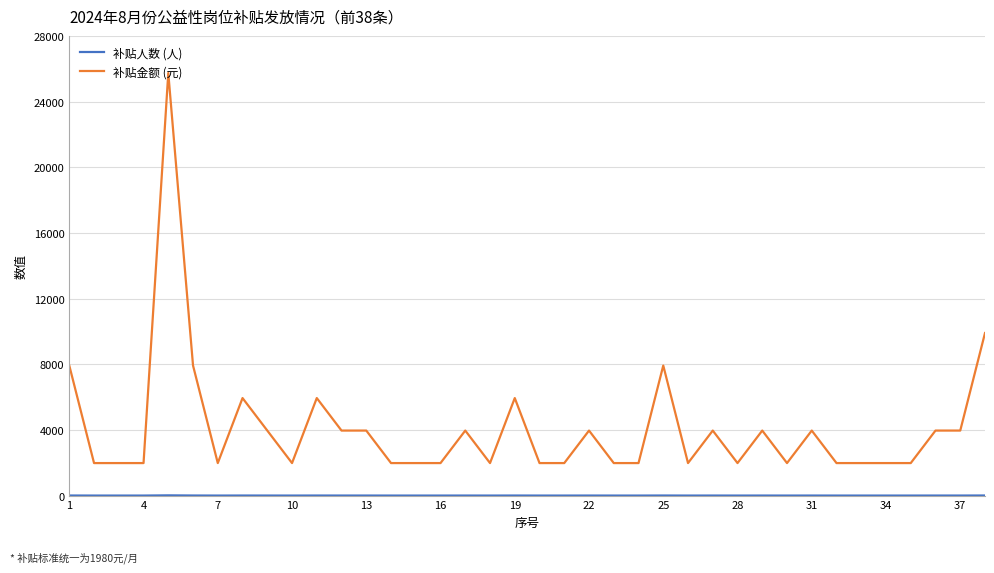

What is the difference between the maximum and minimum values in the 补贴金额 (元) series?

23760